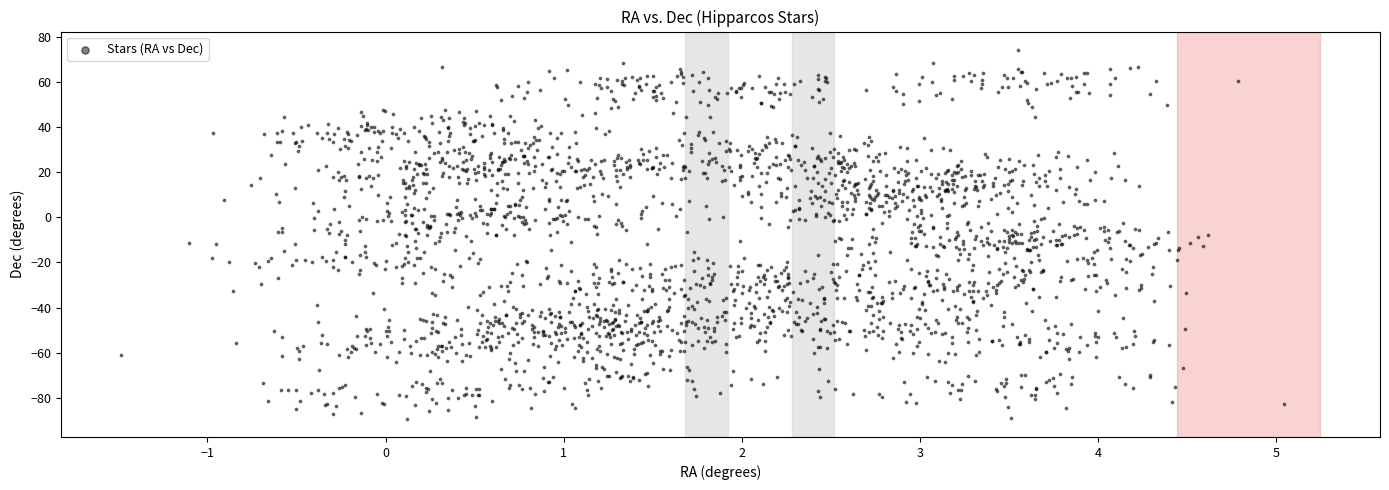

What is the range of X values (max minus min)?

6.5